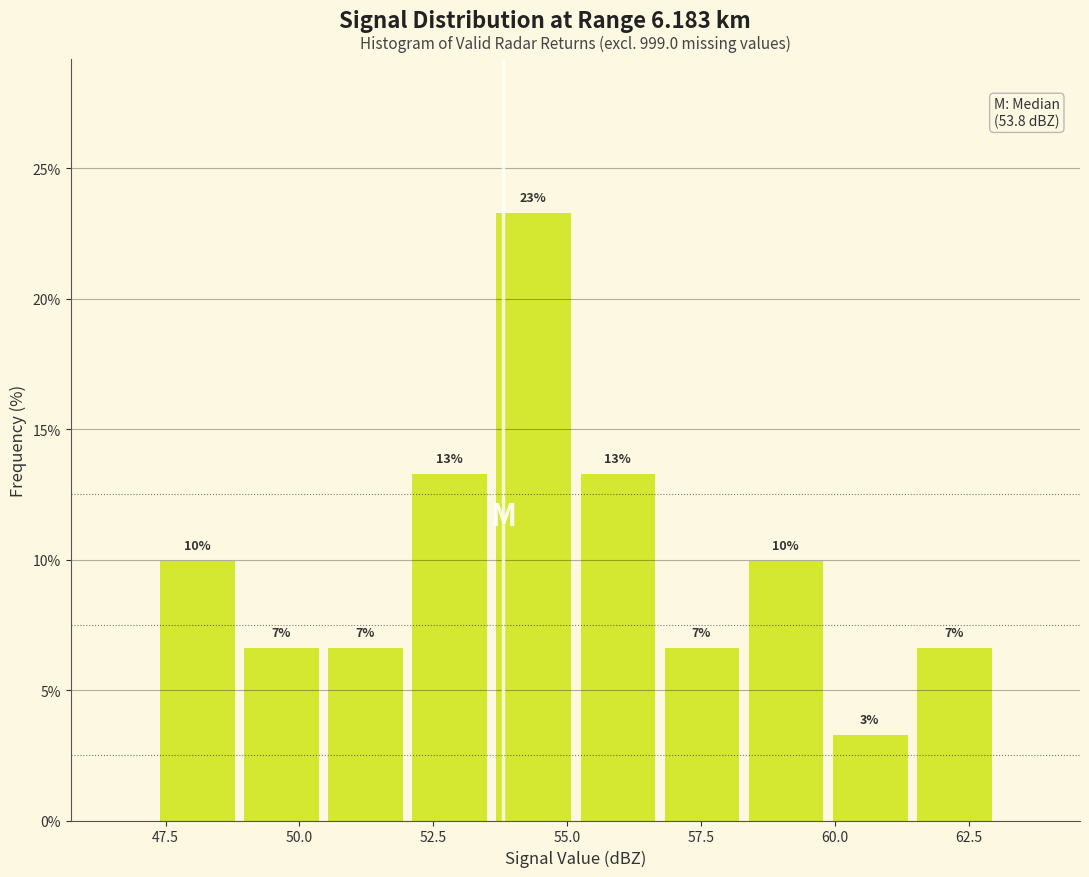

Read against the x-axis, roughly where is the centre of the tallest bar?

54.5